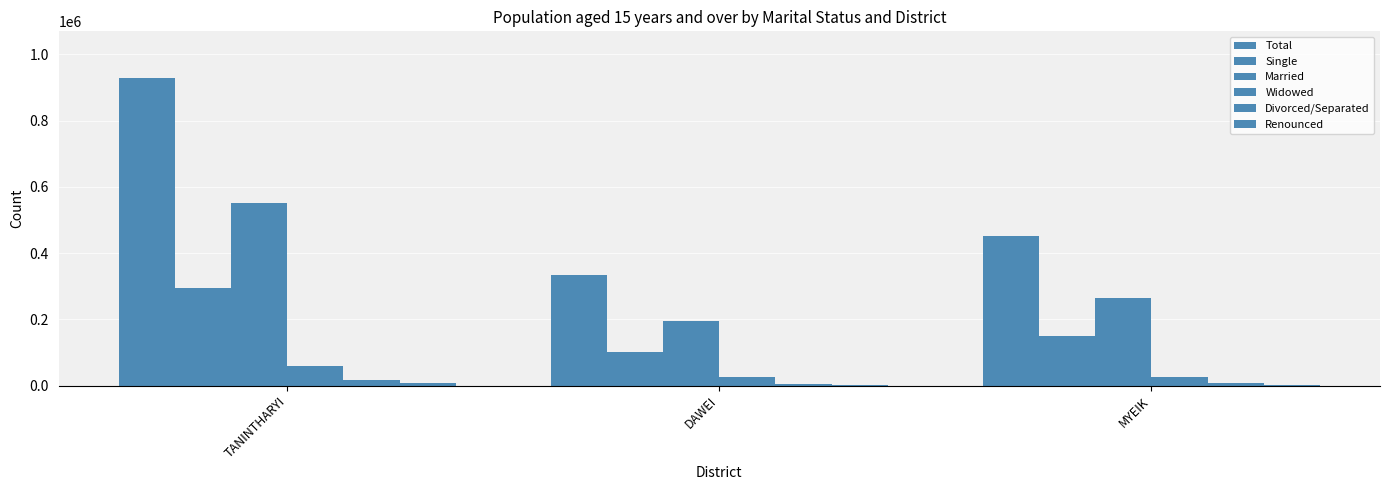

How many series are shown in this chart?

6